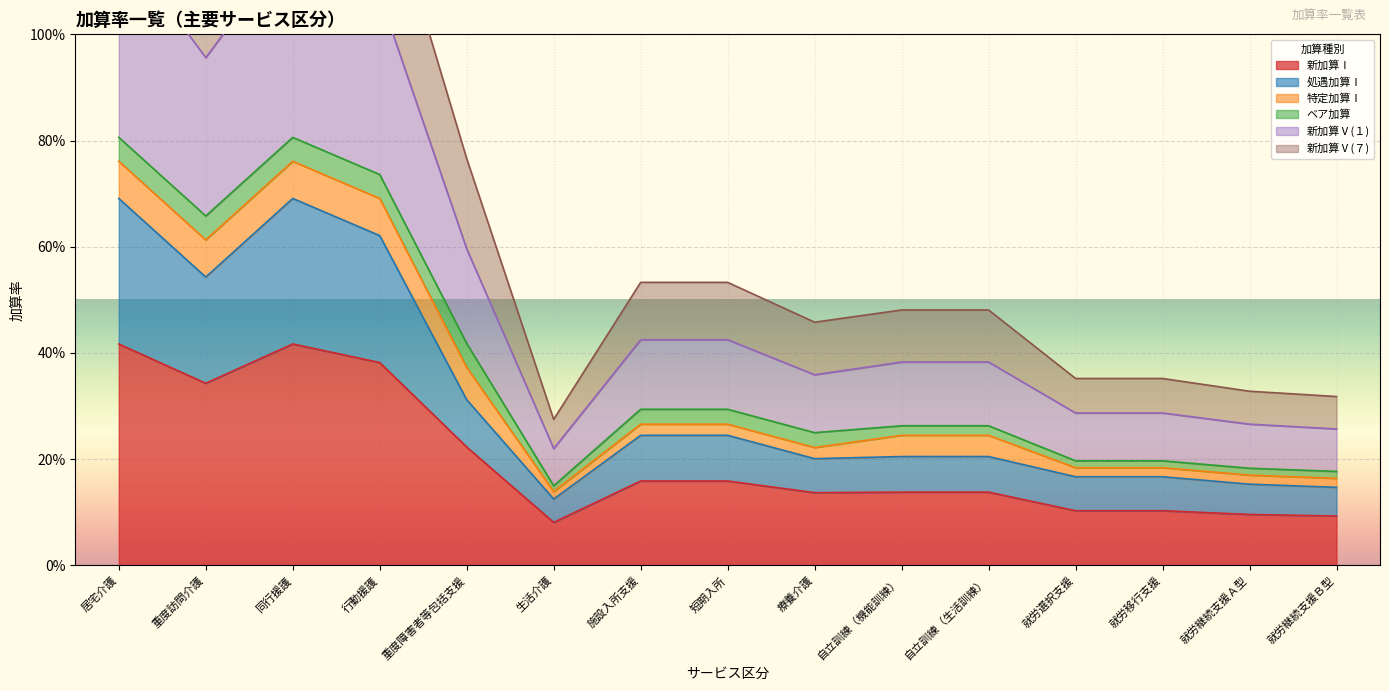

Between 重度訪問介護 and 自立訓練（生活訓練）, which is larger?

重度訪問介護